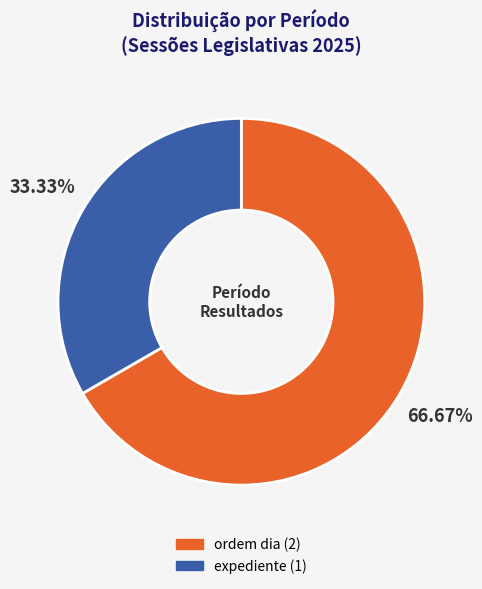

Does any single category account for the majority?

Yes